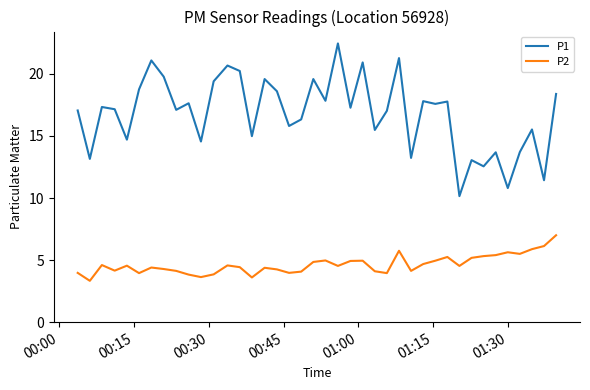

What is the sum of all P2 values?

185.6